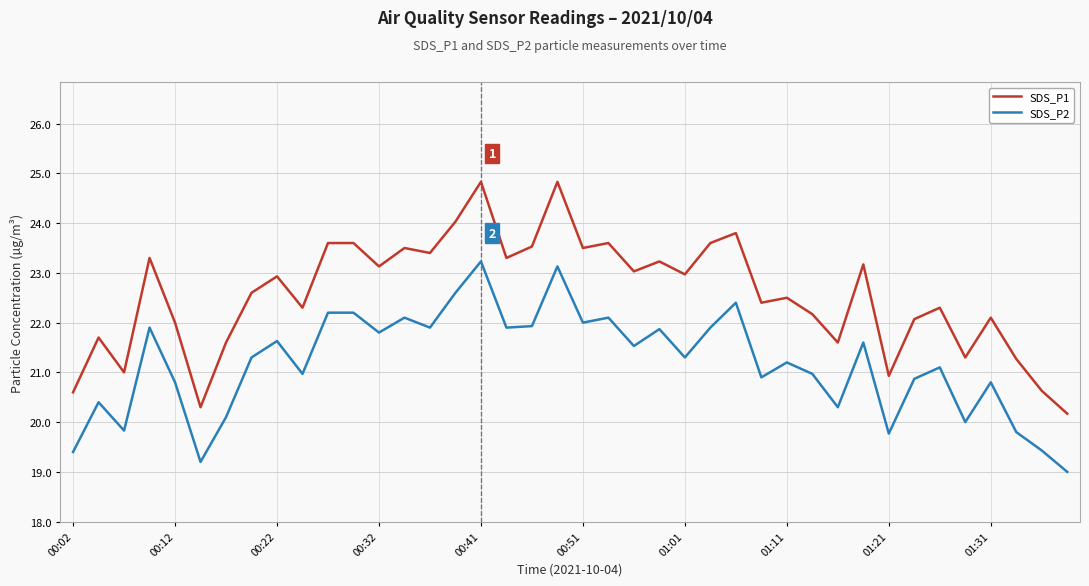

Which series has the largest total across all categories?

SDS_P1